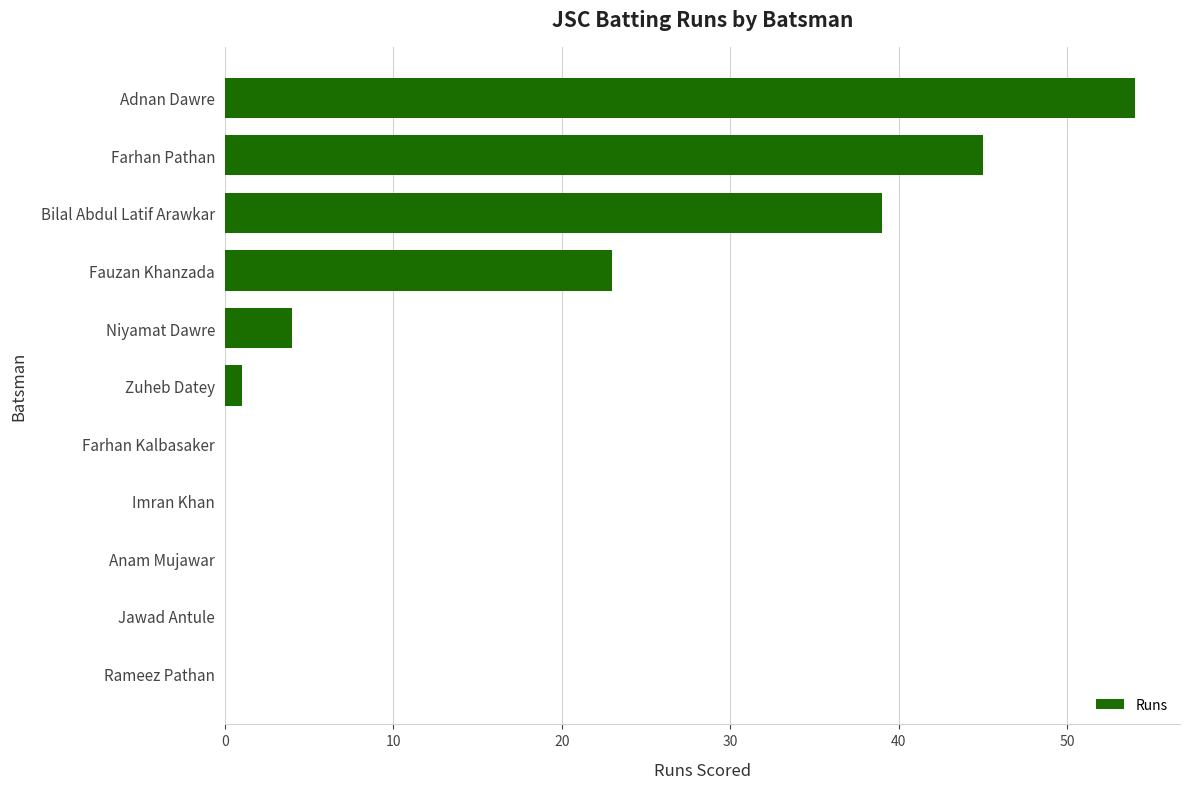

Count the number of categories in the chart.

11